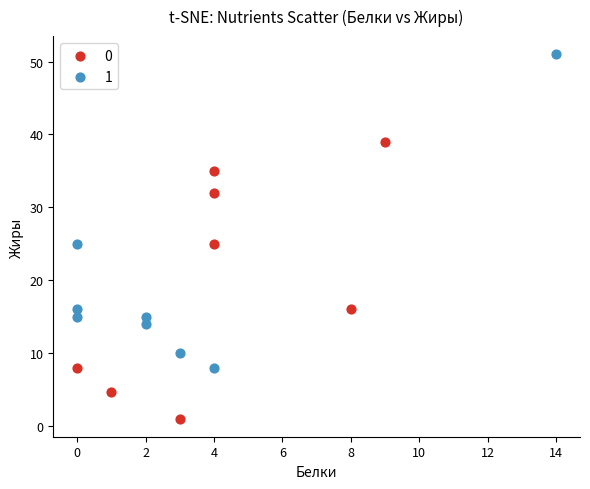

Which series has the largest Y range (max minus min)?

1